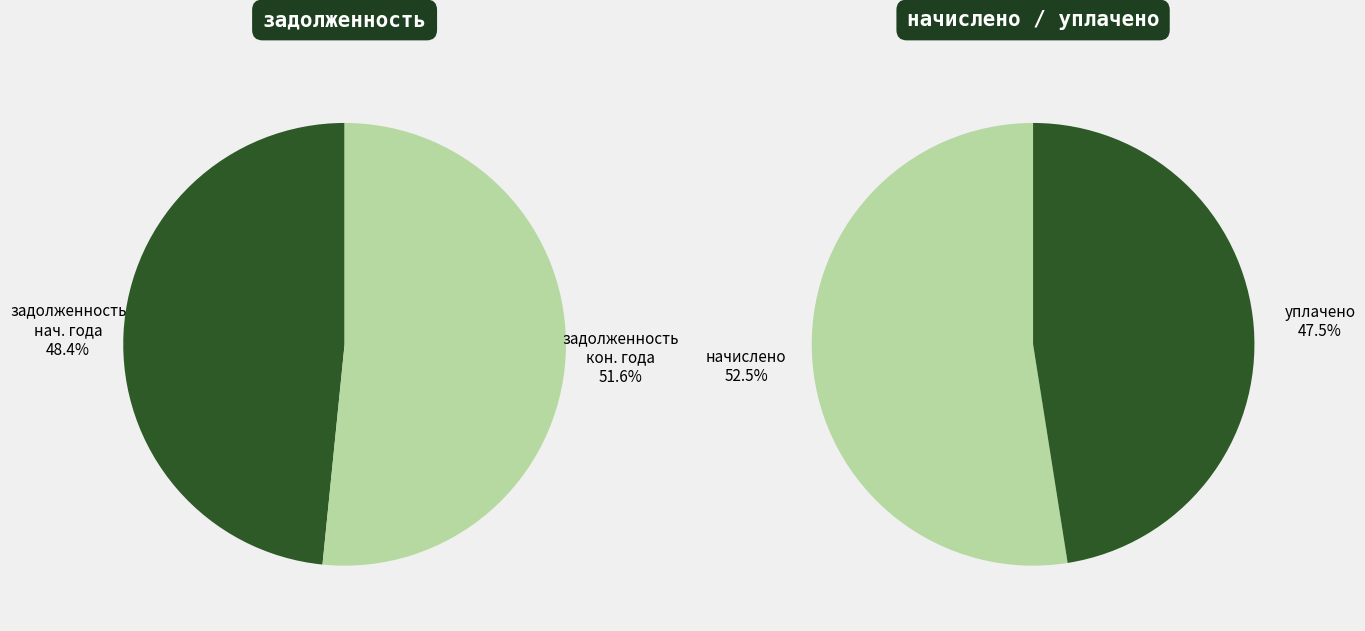

Rank the series by their average value, from lowest to highest.

начислено, задолженность